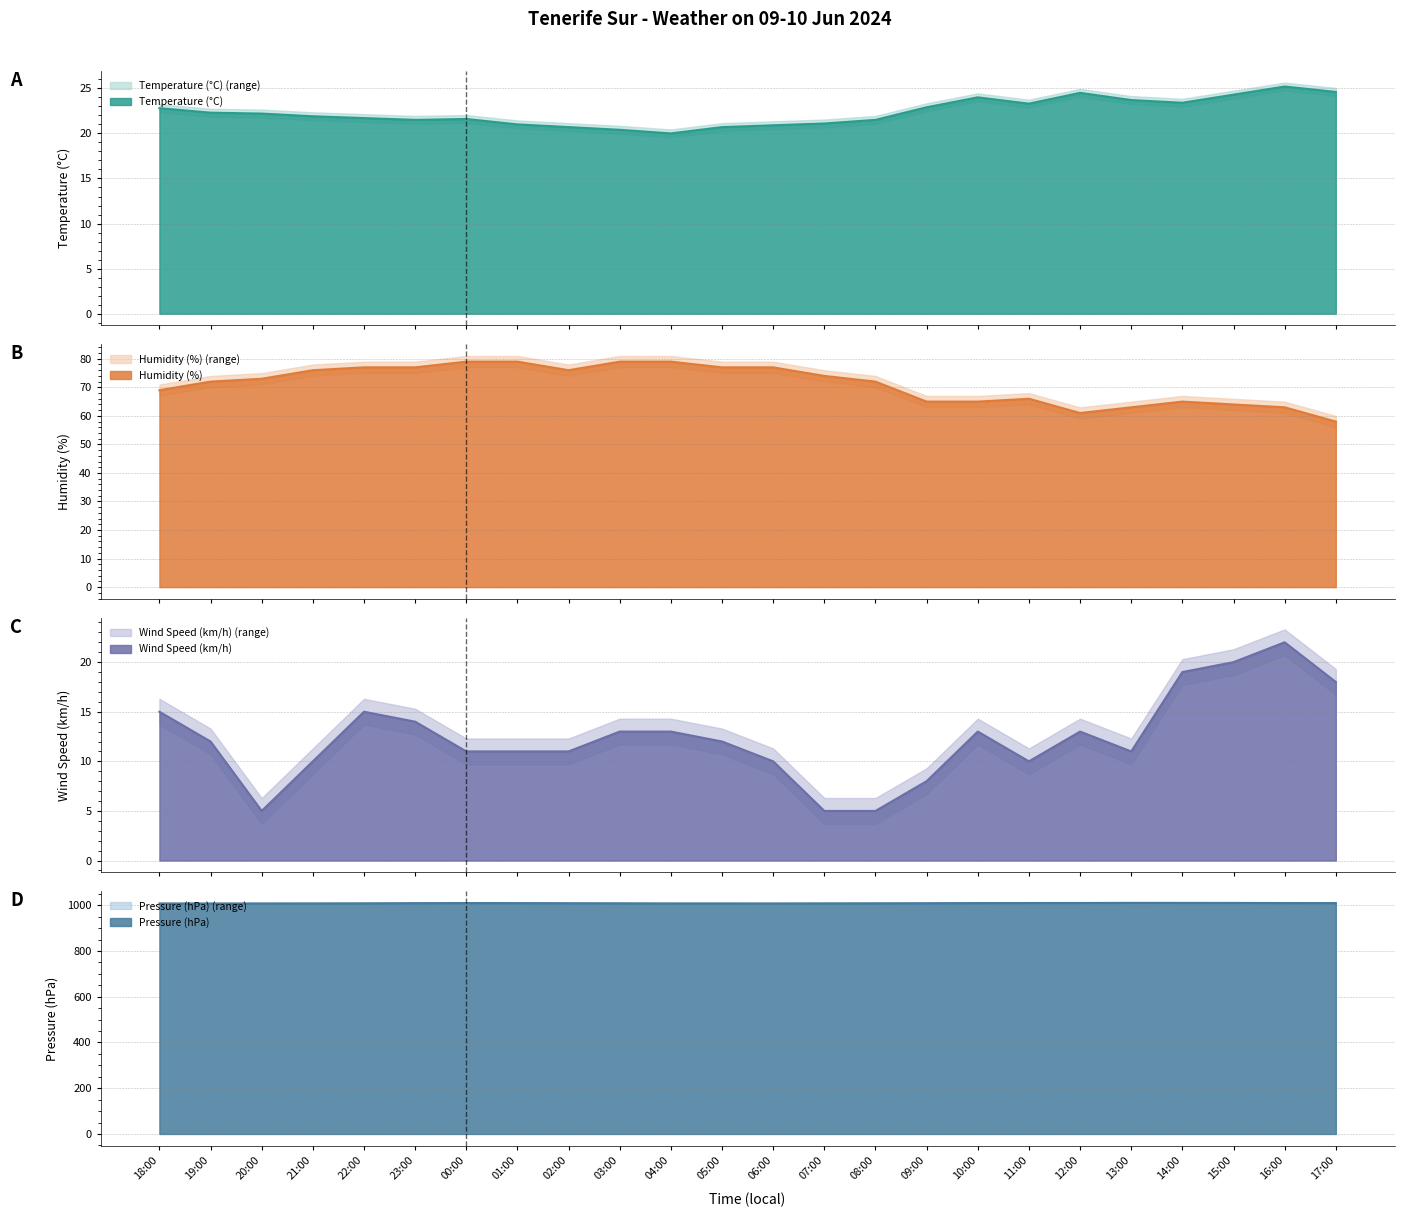

What is the label of the 23rd point from the left?

16:00